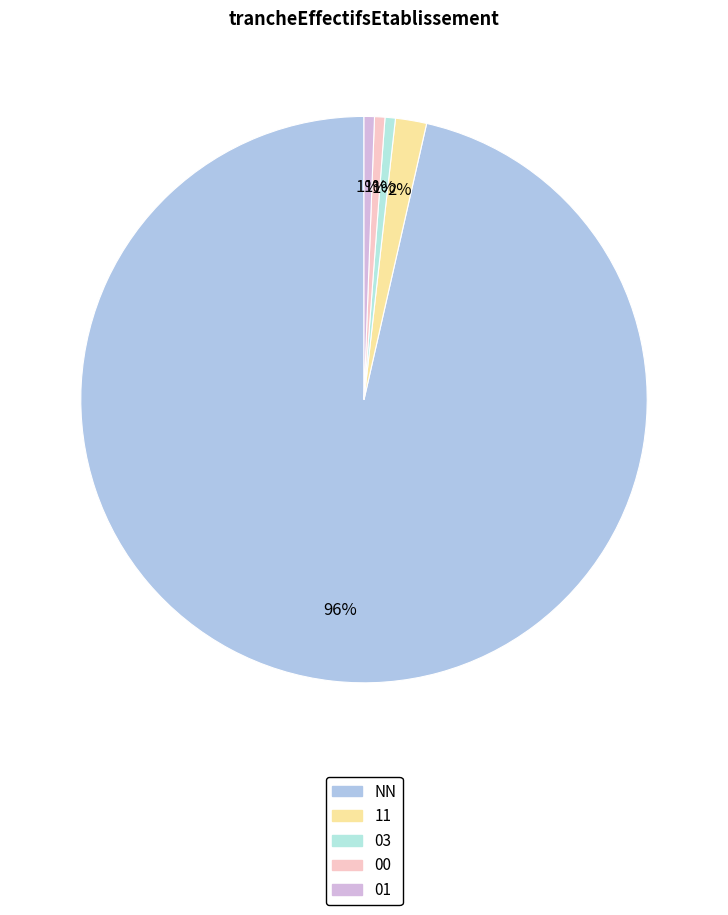

What is the largest slice in the pie chart?

NN